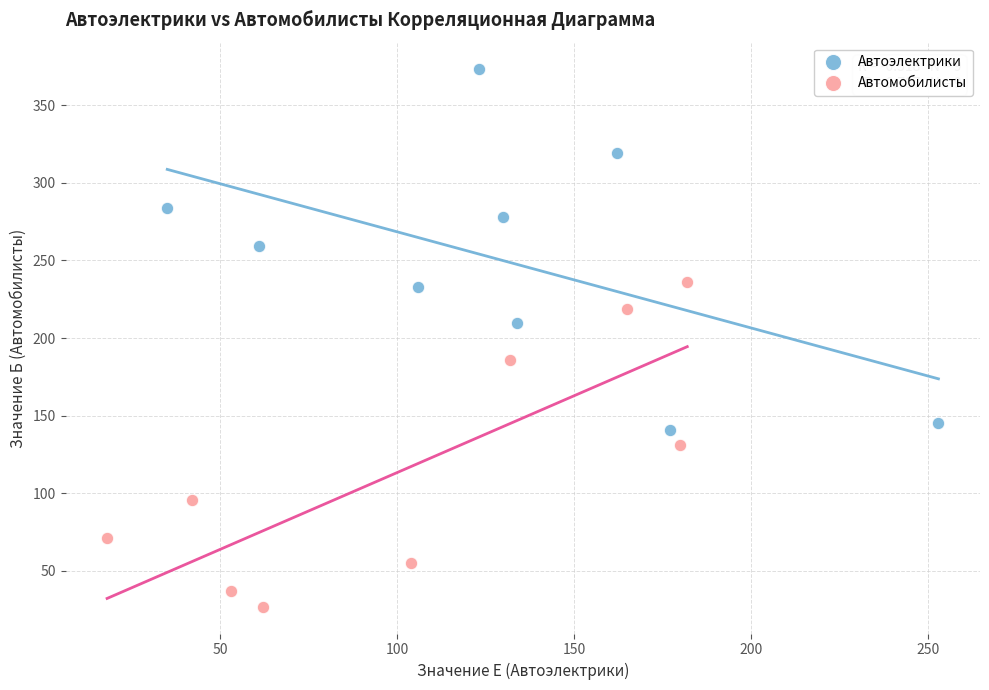

Which series contains the highest Y value?

Автоэлектрики